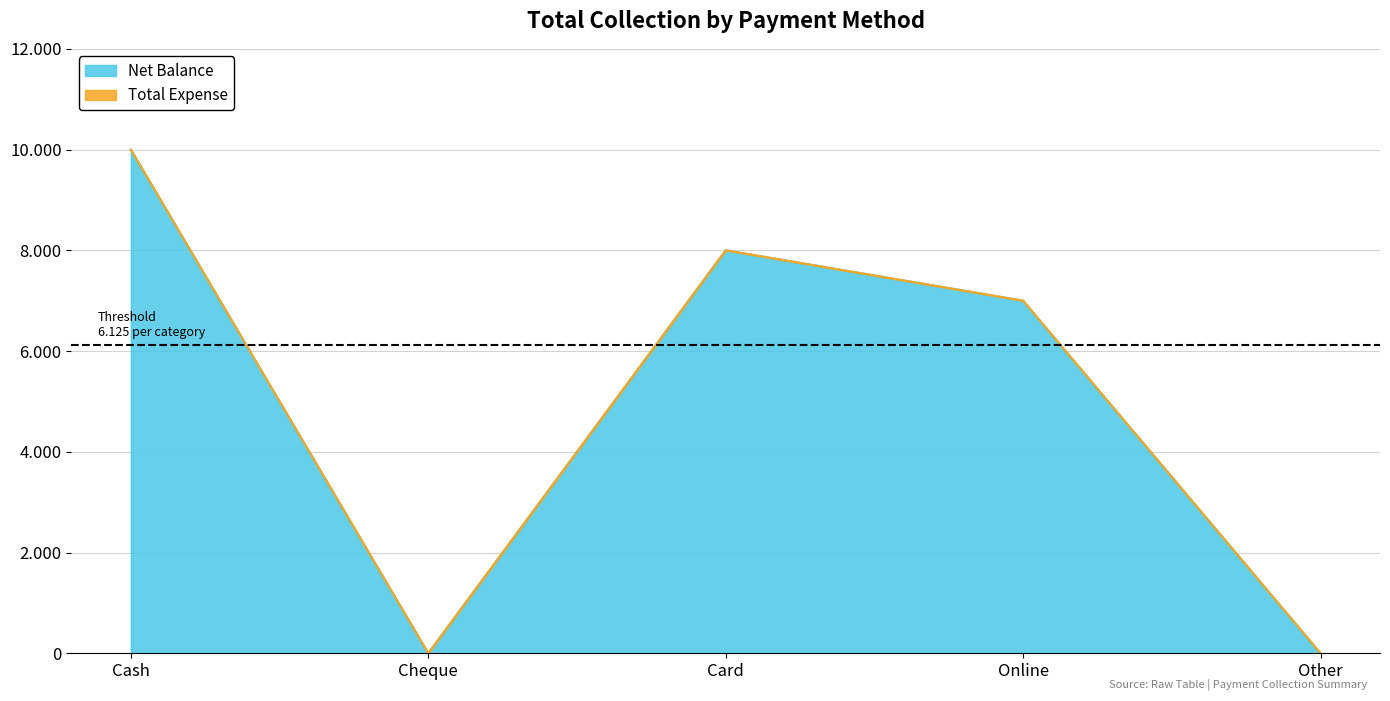

Does the chart display data point markers on the line(s)?

No